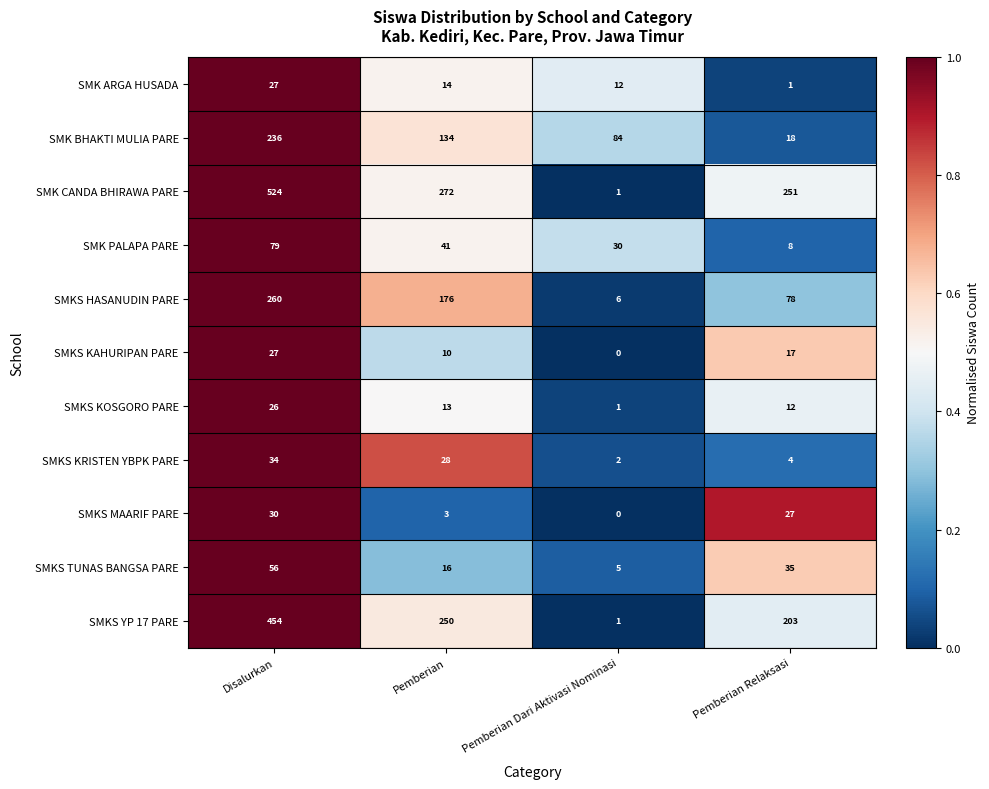

What is the difference between the maximum and minimum values in the SMKS HASANUDIN PARE series?

254